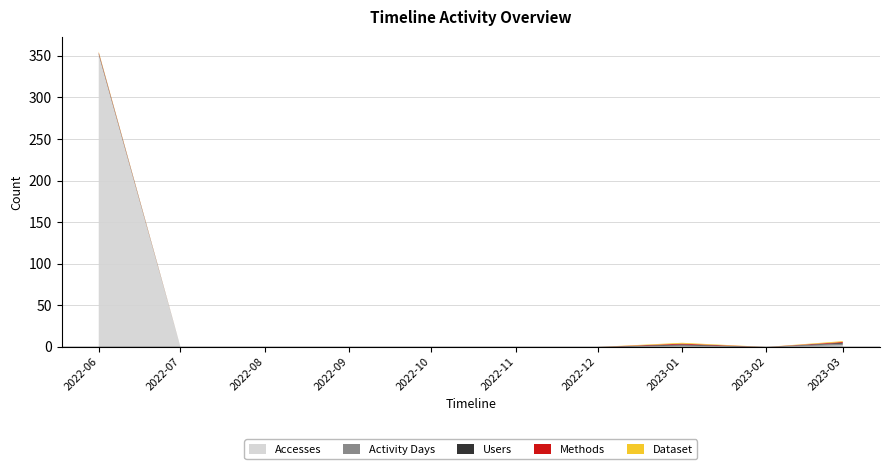

Reading left to right, what are all the values shown in this chart?

Accesses: 2022-06-01=351	2022-07-01=0	2022-08-01=0	2022-09-01=0	2022-10-01=0	2022-11-01=0	2022-12-01=0	2023-01-01=1	2023-02-01=0	2023-03-01=2
Activity Days: 2022-06-01=1	2022-07-01=0	2022-08-01=0	2022-09-01=0	2022-10-01=0	2022-11-01=0	2022-12-01=0	2023-01-01=1	2023-02-01=0	2023-03-01=2
Users: 2022-06-01=1	2022-07-01=0	2022-08-01=0	2022-09-01=0	2022-10-01=0	2022-11-01=0	2022-12-01=0	2023-01-01=1	2023-02-01=0	2023-03-01=1
Methods: 2022-06-01=1	2022-07-01=0	2022-08-01=0	2022-09-01=0	2022-10-01=0	2022-11-01=0	2022-12-01=0	2023-01-01=1	2023-02-01=0	2023-03-01=1
Dataset: 2022-06-01=1	2022-07-01=0	2022-08-01=0	2022-09-01=0	2022-10-01=0	2022-11-01=0	2022-12-01=0	2023-01-01=1	2023-02-01=0	2023-03-01=1